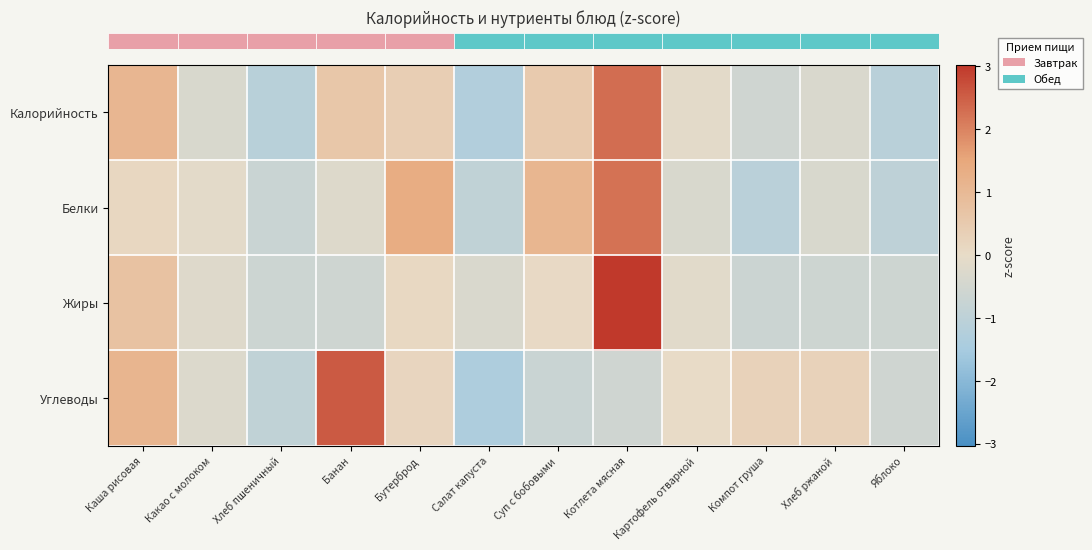

Count the number of categories in the chart.

12